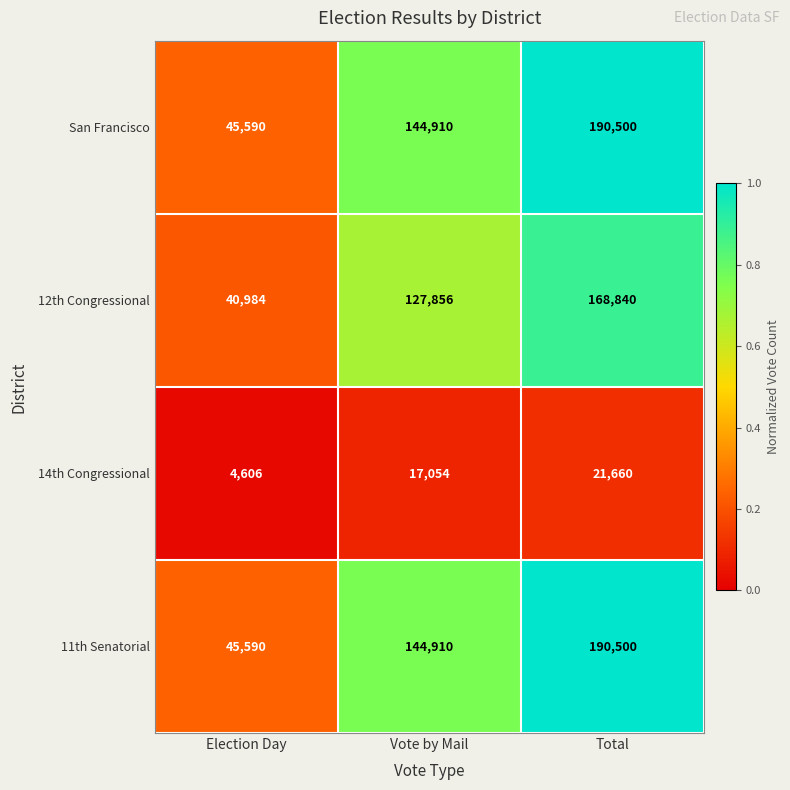

Reading left to right, transcribe all the data shown in this chart.

San Francisco: 45590	144910	190500
12th Congressional: 40984	127856	168840
14th Congressional: 4606	17054	21660
11th Senatorial: 45590	144910	190500